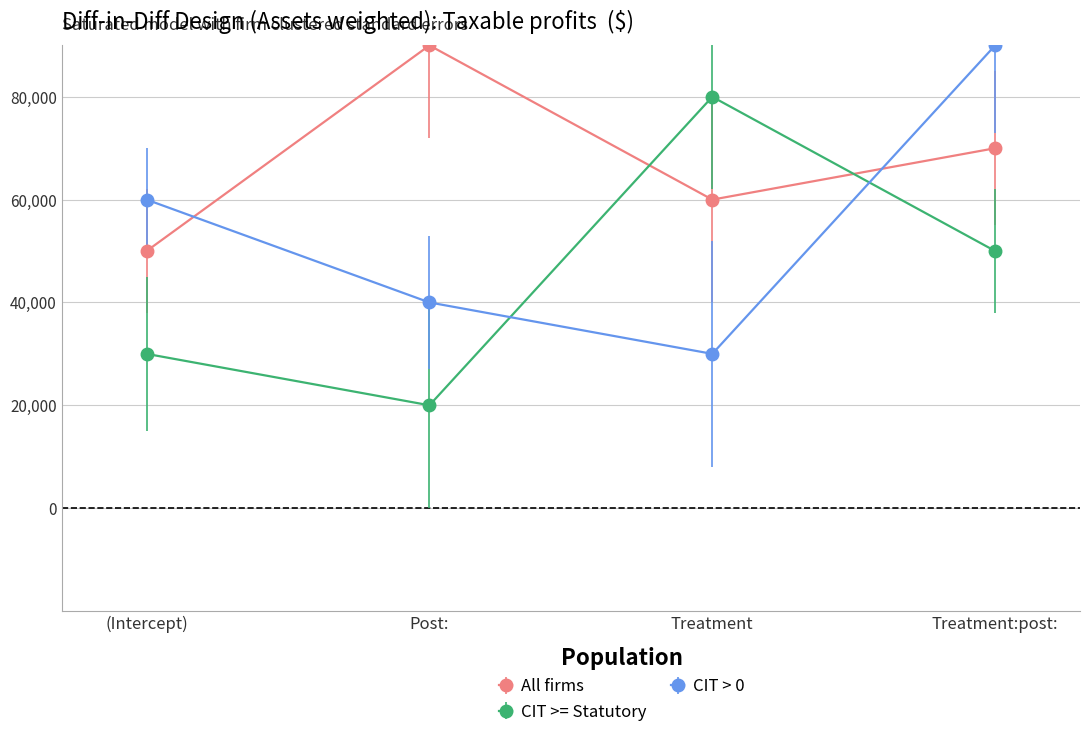

What is the smallest value displayed?

20000